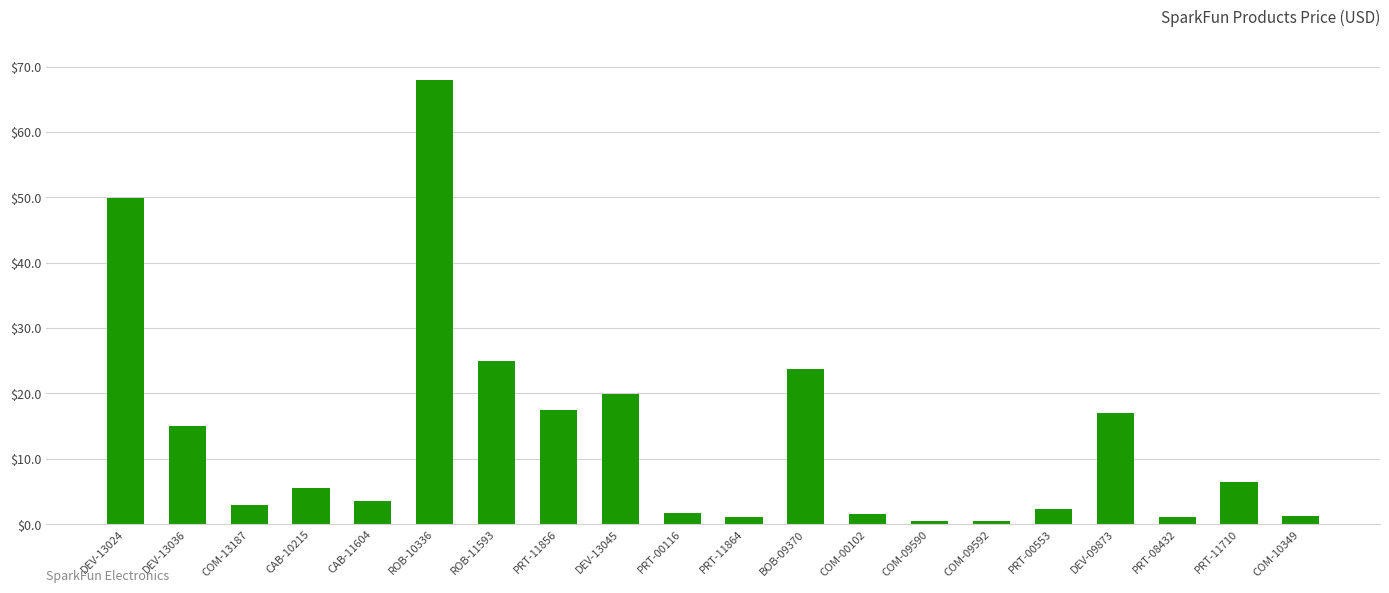

Approximately how many times larger is the value at DEV-13045 compared to DEV-13036?

1.3